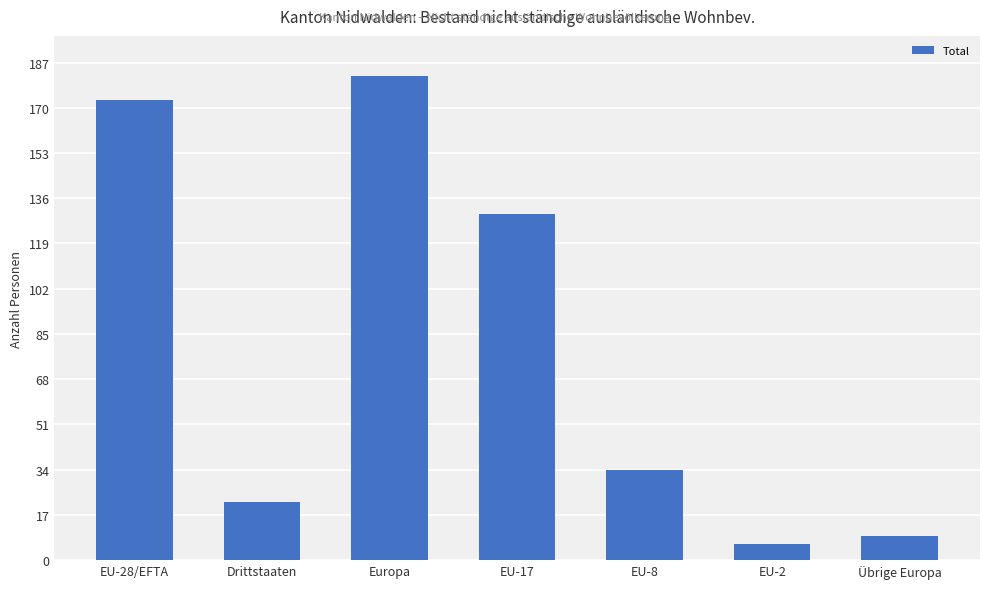

Reading left to right, list all the values displayed in this chart.

173	22	182	130	34	6	9